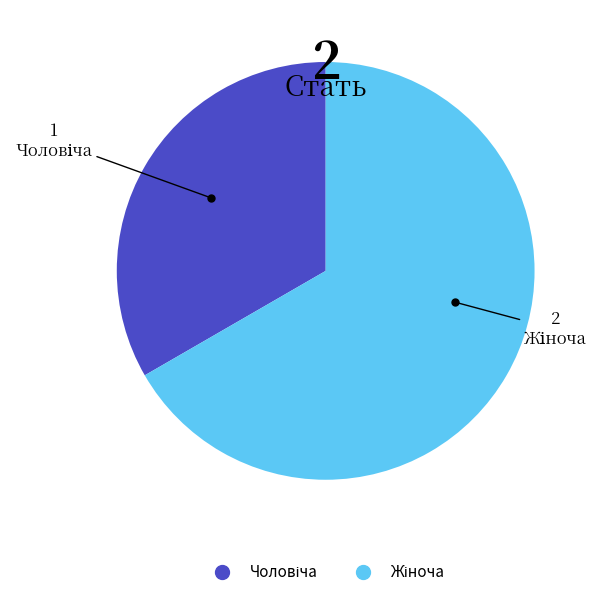

Is there any slice that represents more than half of the pie?

Yes